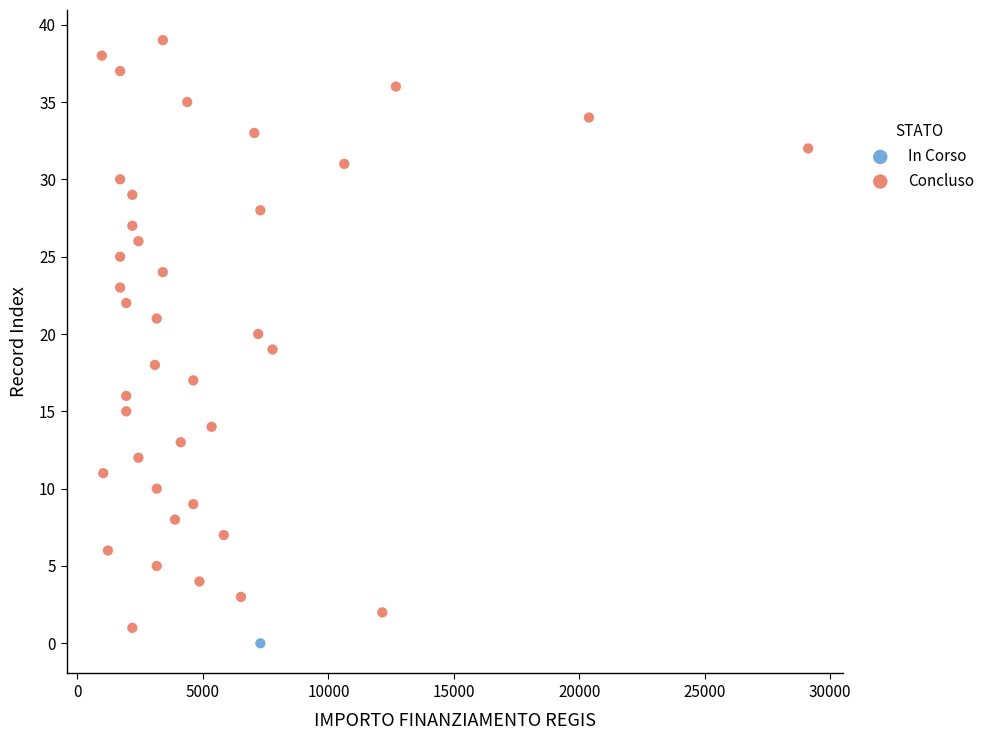

What are all the series names shown in the legend?

In Corso, Concluso